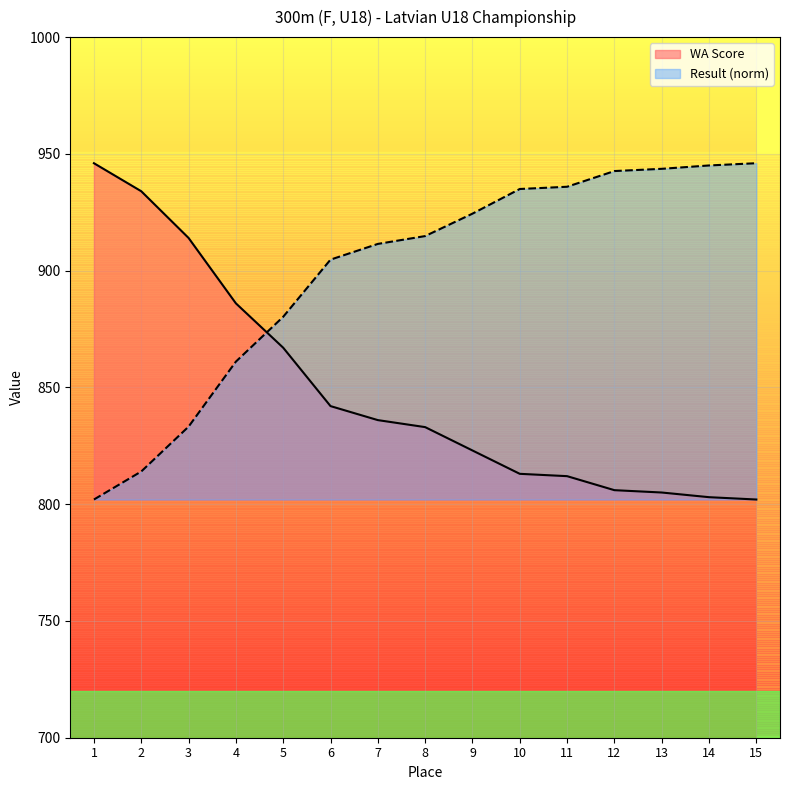

What is the difference between the second highest and minimum values in the WA Score series?

132.0